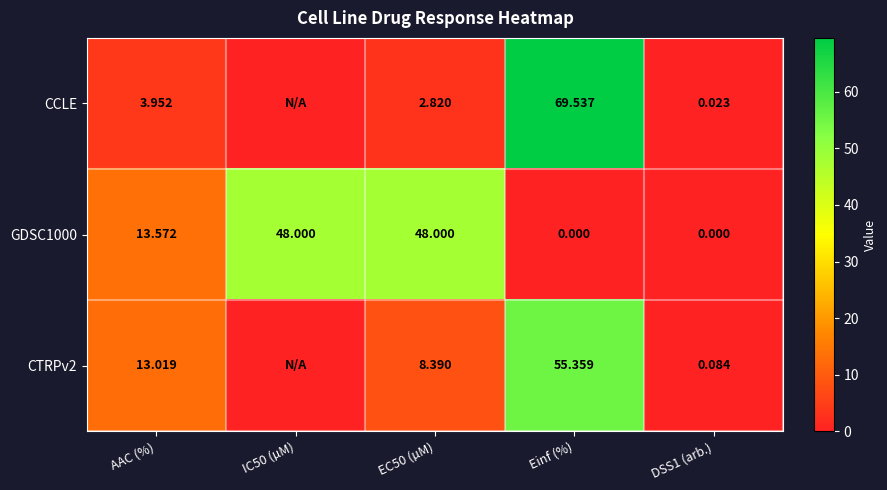

At which label is GDSC1000 closest to 24?

AAC (%)